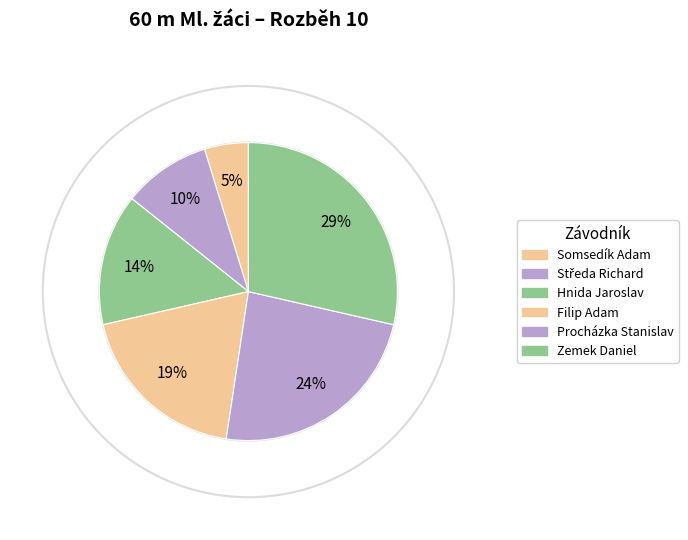

Is there a majority slice in this chart?

No